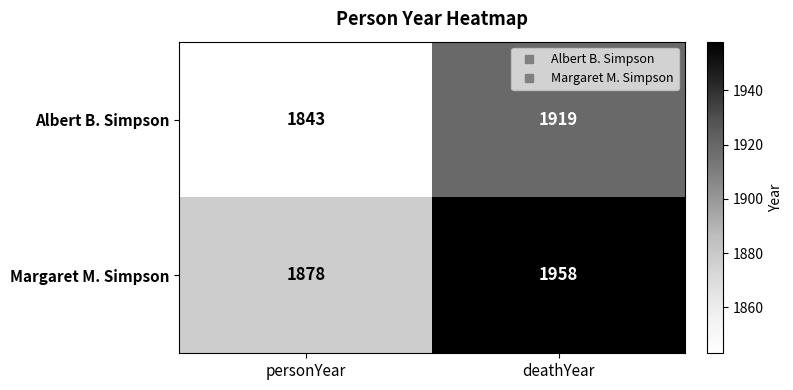

Which series has the largest total across all categories?

Margaret M. Simpson